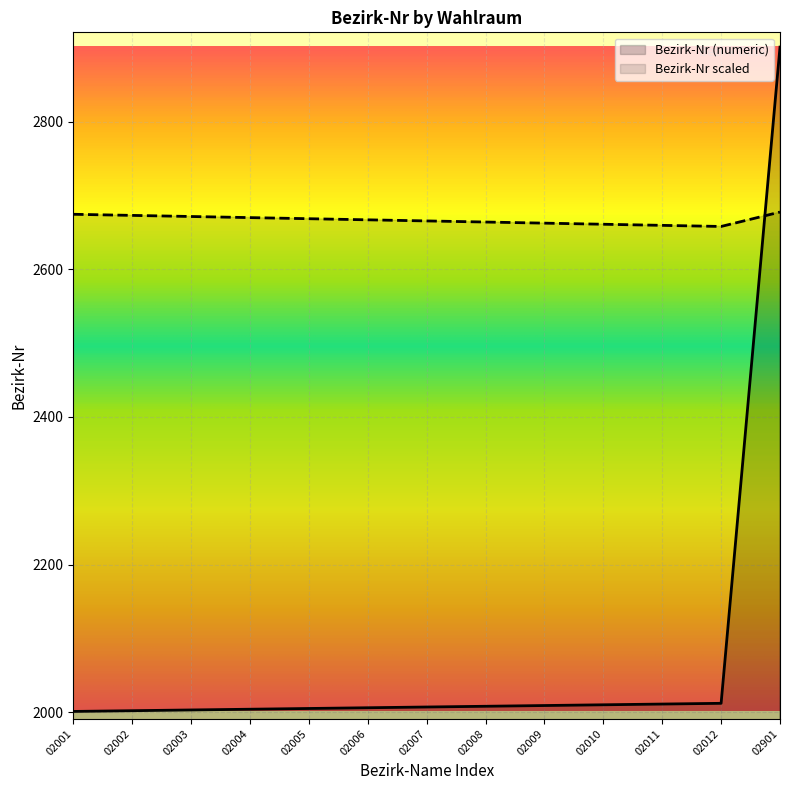

The chart shows a value of 2011 at 02011. True or false?

True